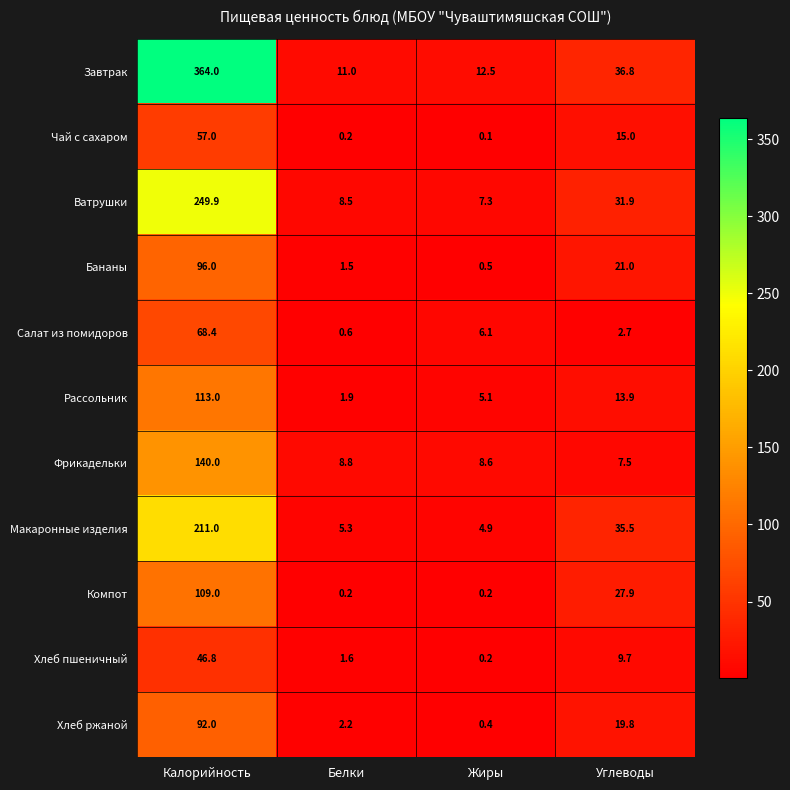

List the labels in order of Фрикадельки value, smallest first.

Углеводы, Жиры, Белки, Калорийность